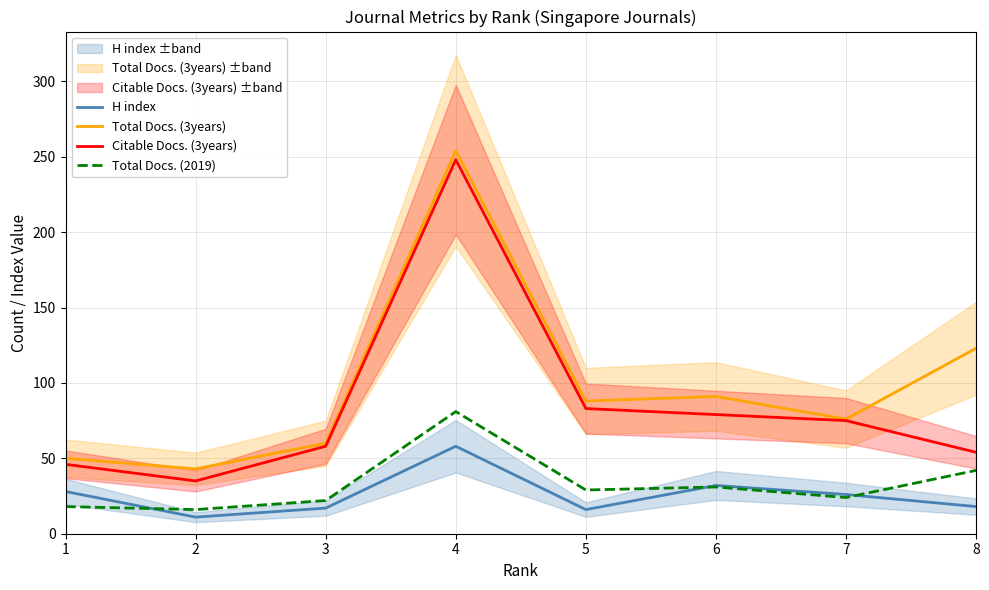

In H index, how many points are higher than both neighbors (excluding endpoints)?

2